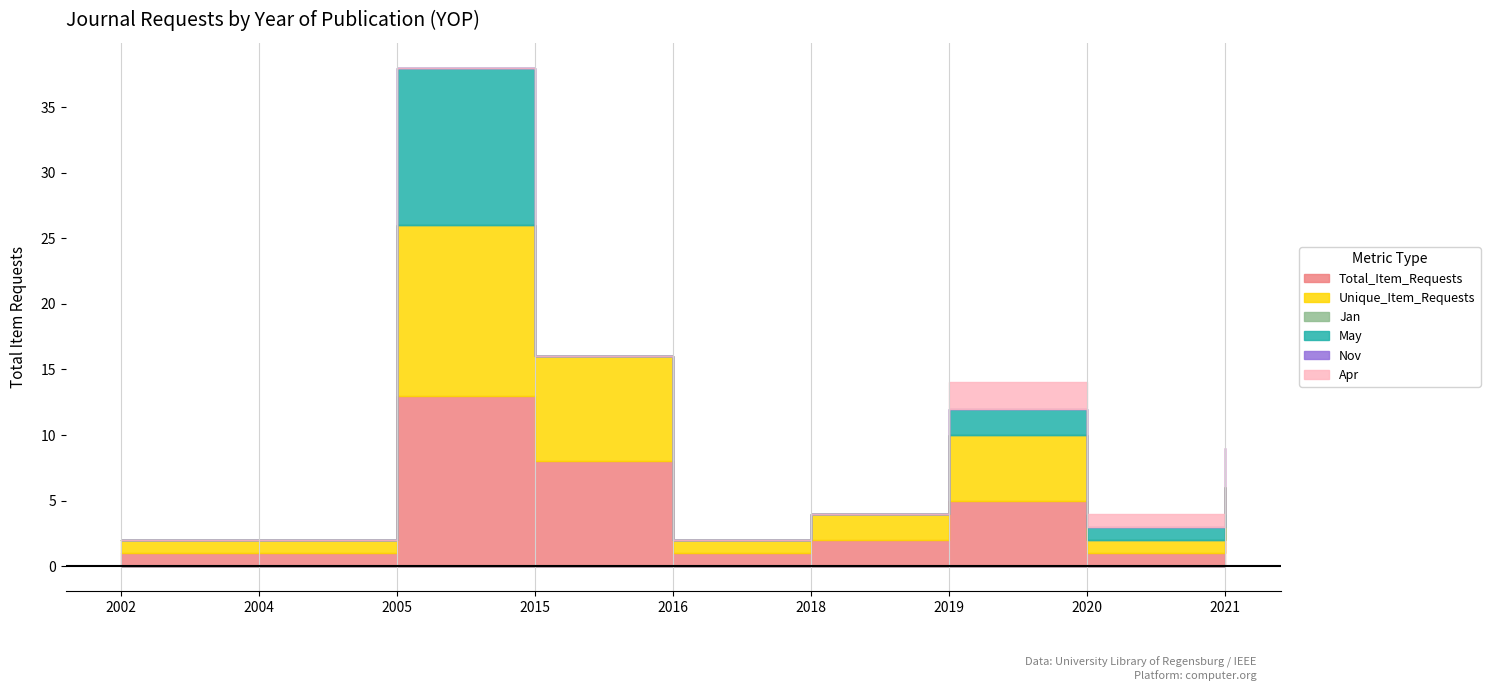

What is the difference between the highest and lowest values at 2005?

13